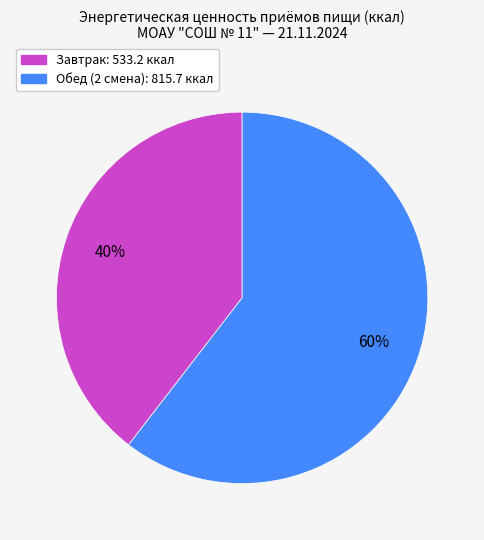

Is the sum of Завтрак: 533.2 ккал and Обед (2 смена): 815.7 ккал greater than half?

Yes